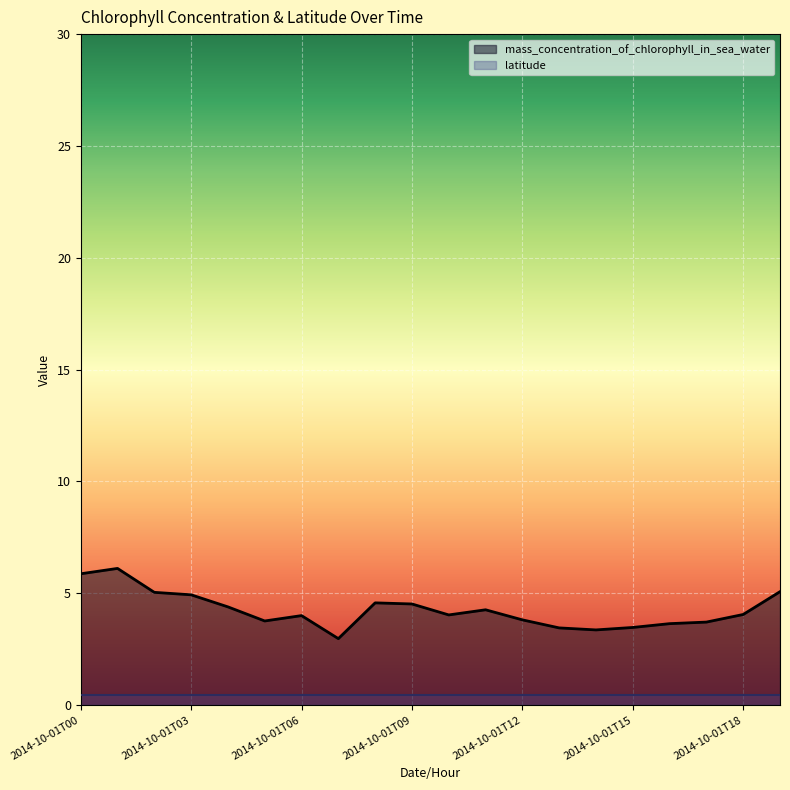

What is the sum of all values?

85.0